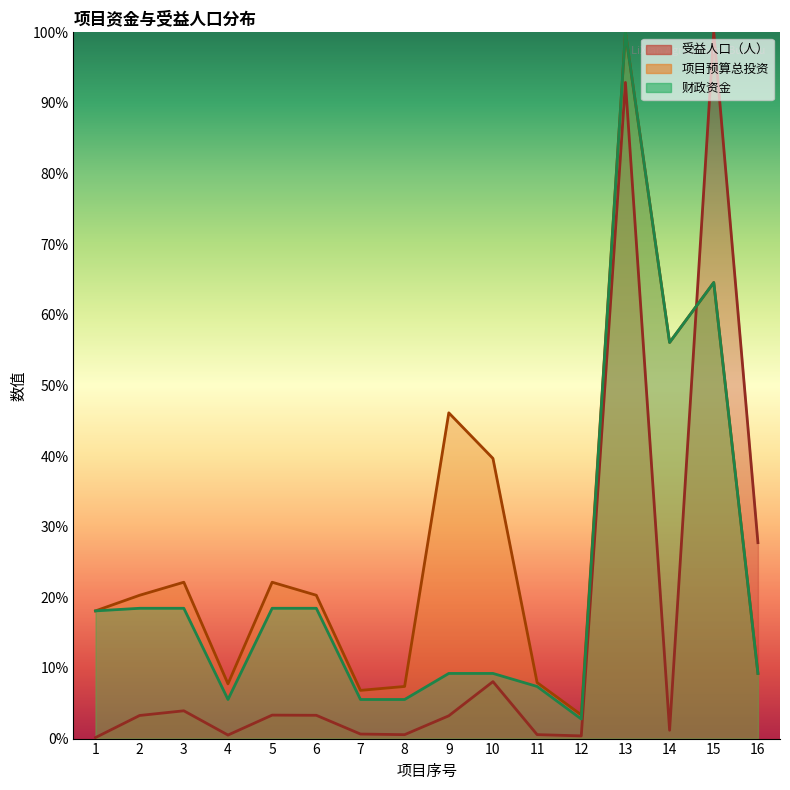

How many lines are shown in the chart?

3